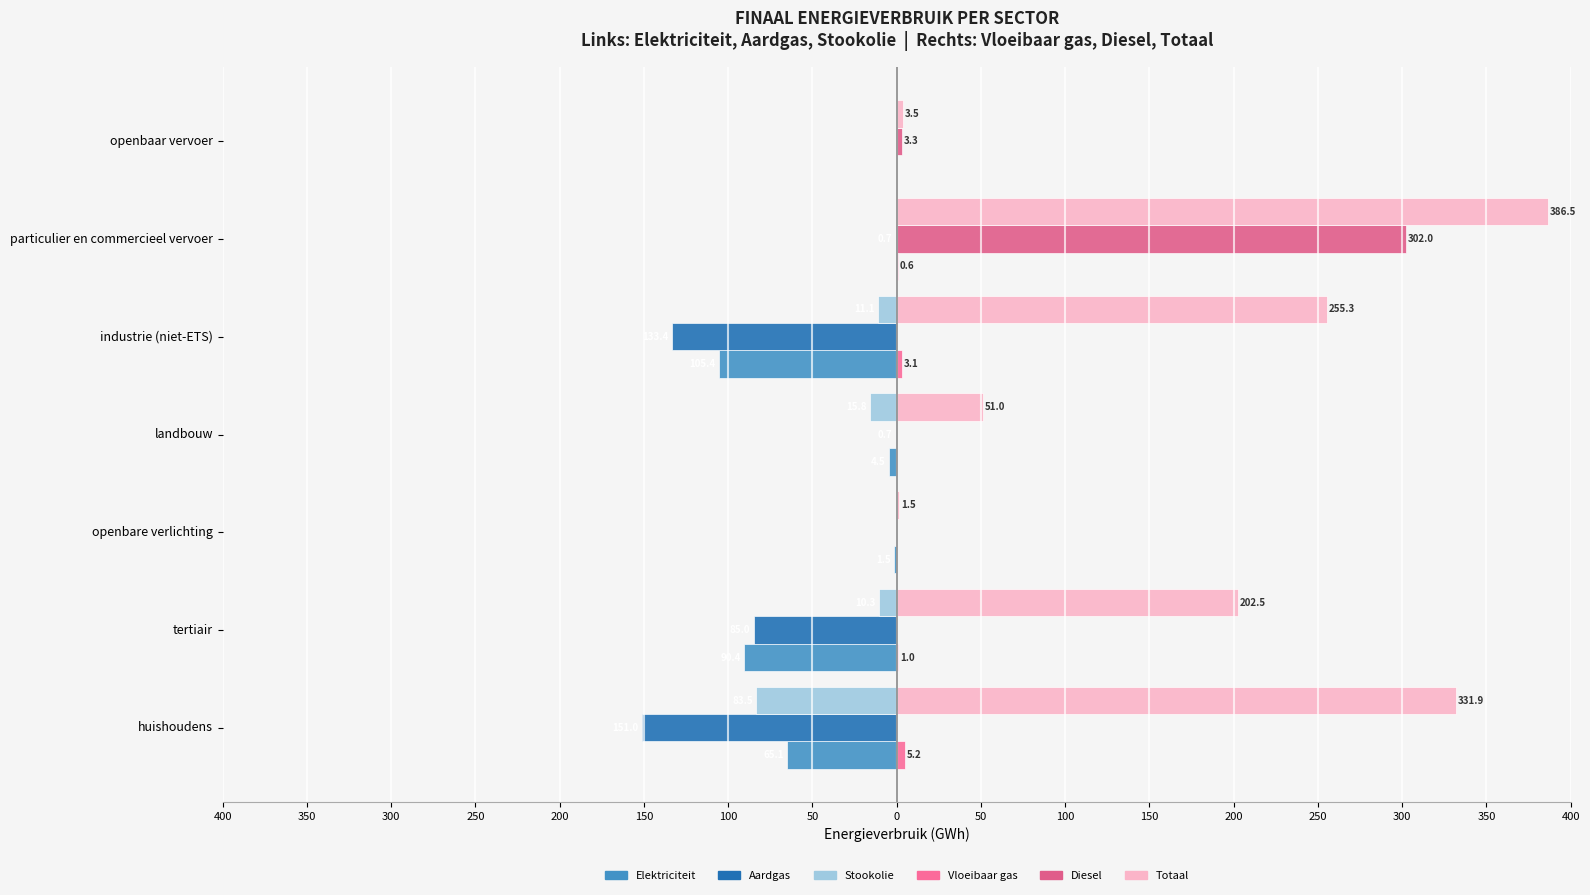

How many distinct data groups are displayed?

6